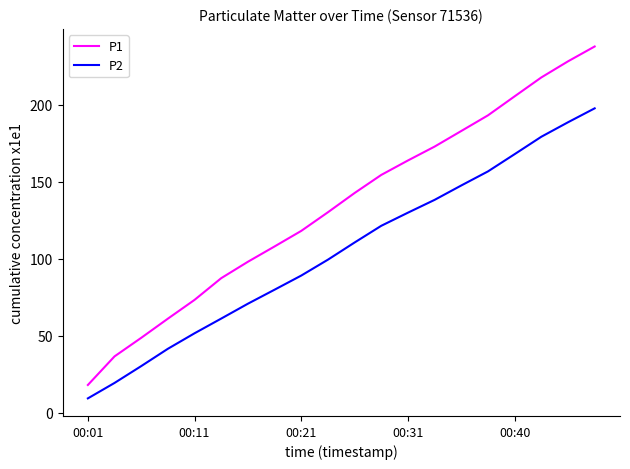

Does the chart have visible grid lines?

No